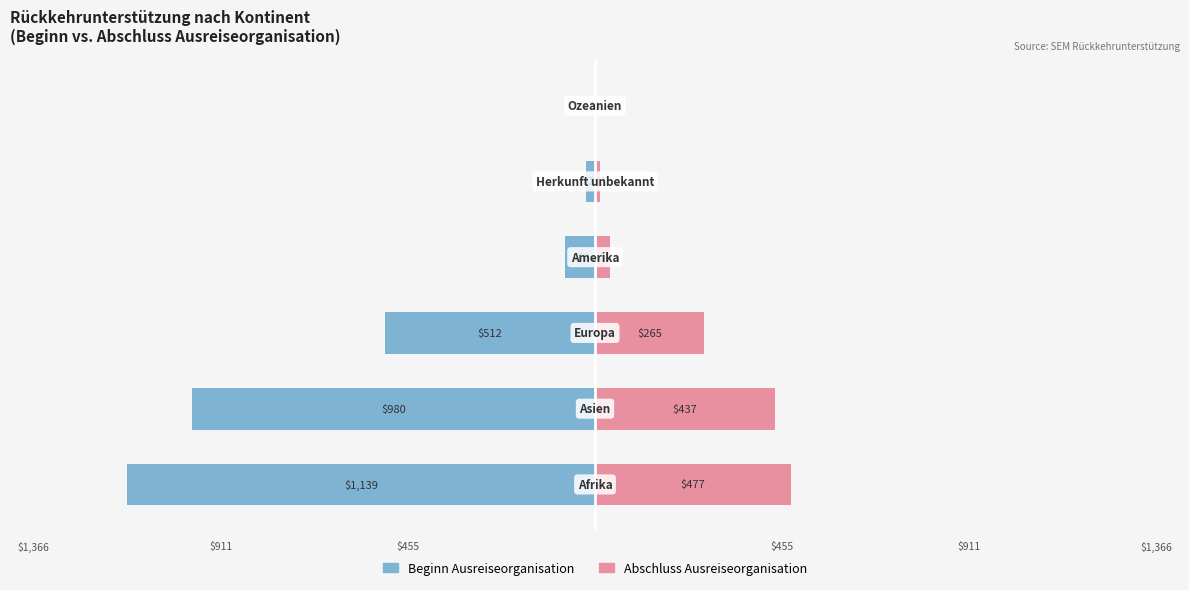

What is the total value across all series at 1?

-543